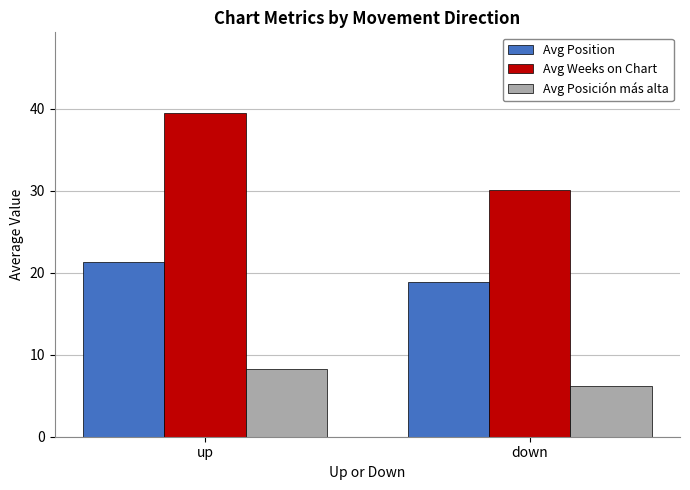

Which category has the highest value across all series?

up